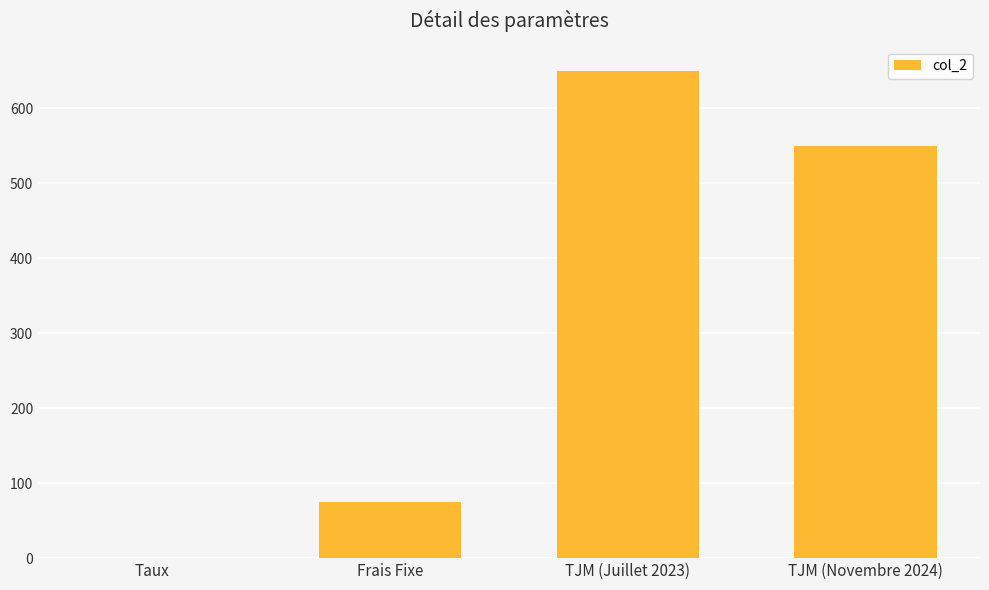

What is the change in value from Frais Fixe to TJM (Novembre 2024)?

+475.0